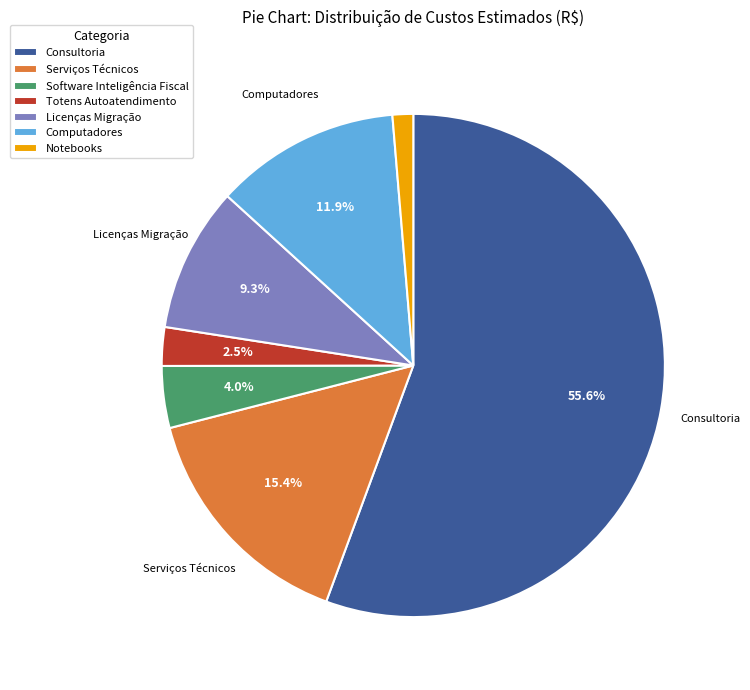

Which category accounts for the majority?

Consultoria